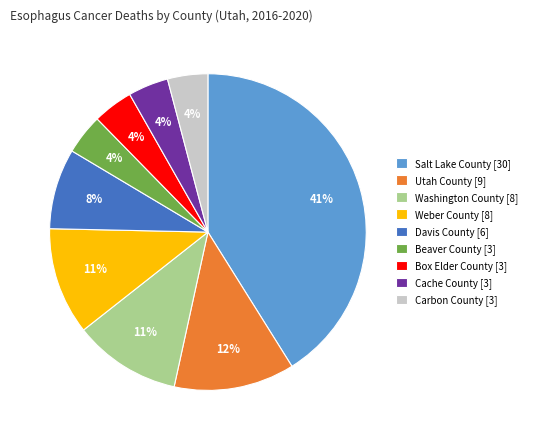

Is it true that Salt Lake County [30] is 55% of the pie?

False